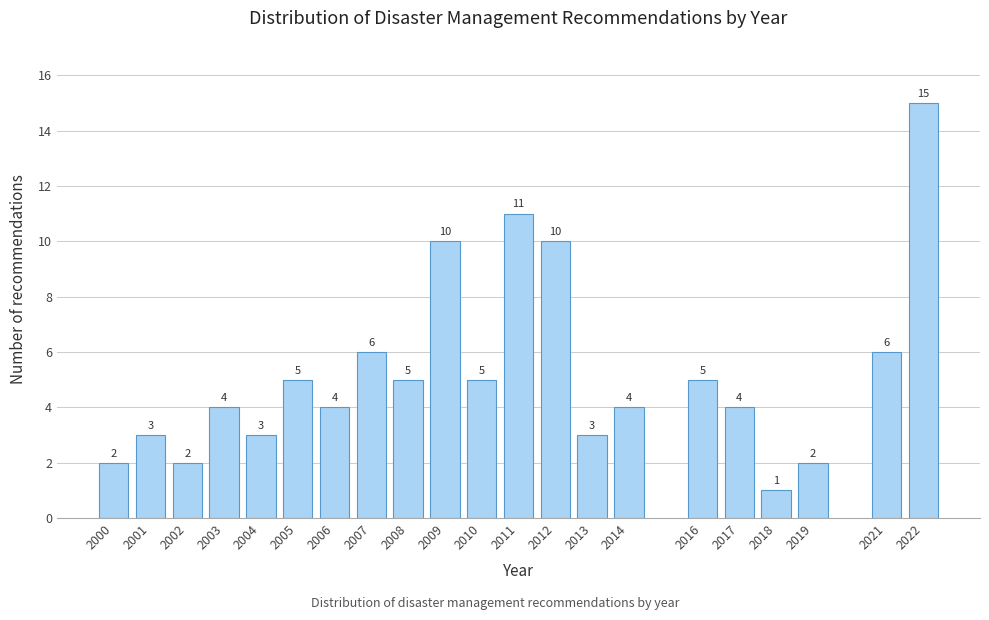

Reading left to right, what are all the values shown in this chart?

2000=2	2001=3	2002=2	2003=4	2004=3	2005=5	2006=4	2007=6	2008=5	2009=10	2010=5	2011=11	2012=10	2013=3	2014=4	2016=5	2017=4	2018=1	2019=2	2021=6	2022=15